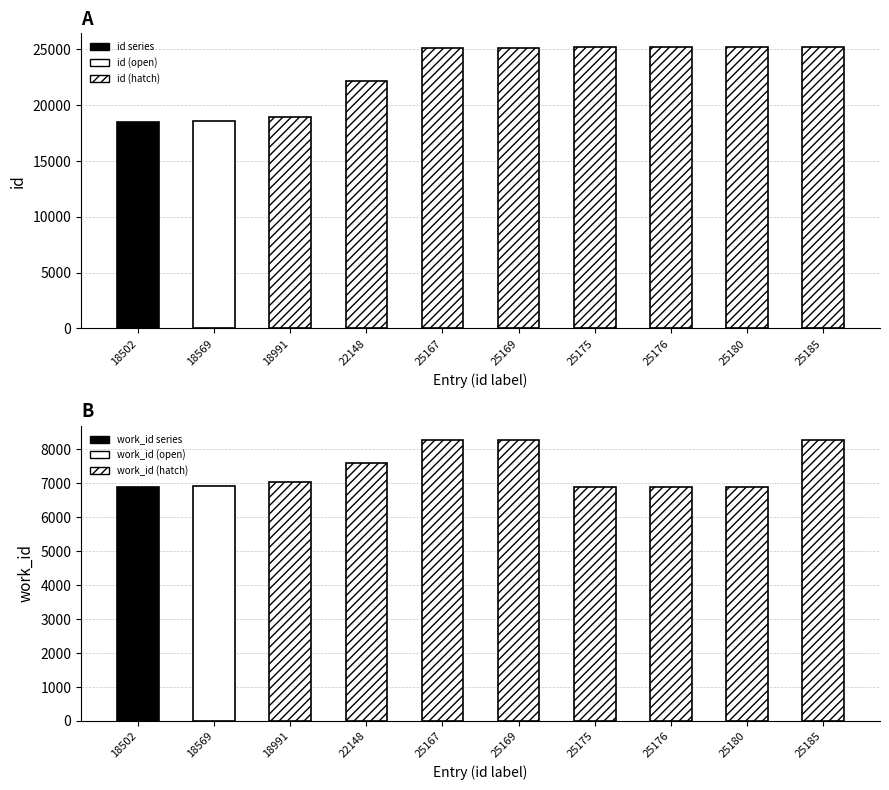

What value does the work_id series have at 25167, to the nearest 10?

8270